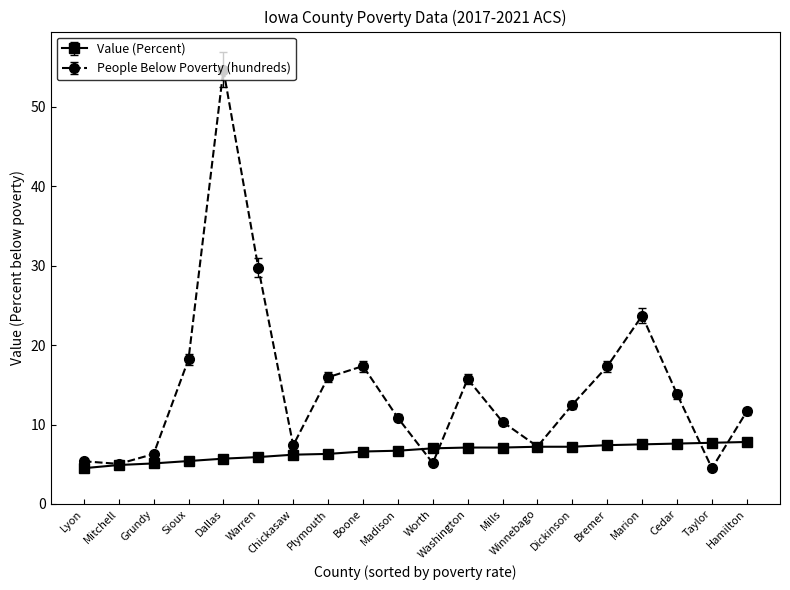

What is the average value of the Value (Percent) series?

6.5